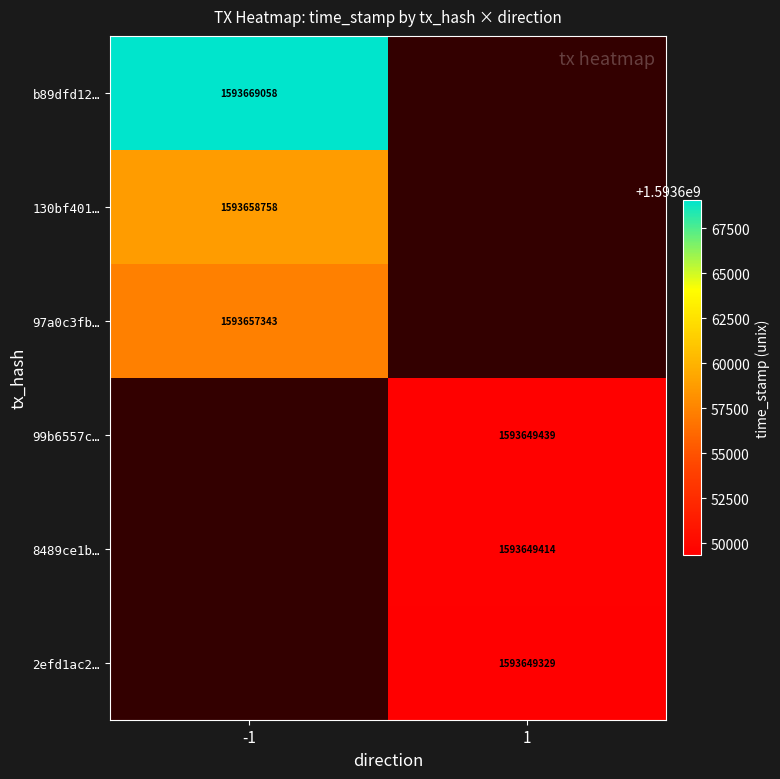

Which label corresponds to the smallest value in the chart?

1